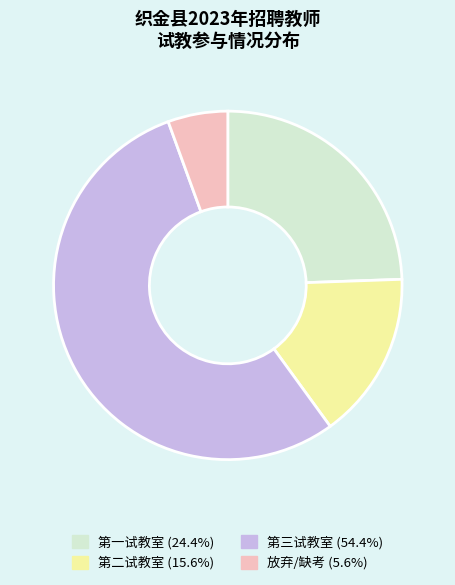

Rank the categories by value from lowest to highest.

放弃/缺考, 第二试教室, 第一试教室, 第三试教室